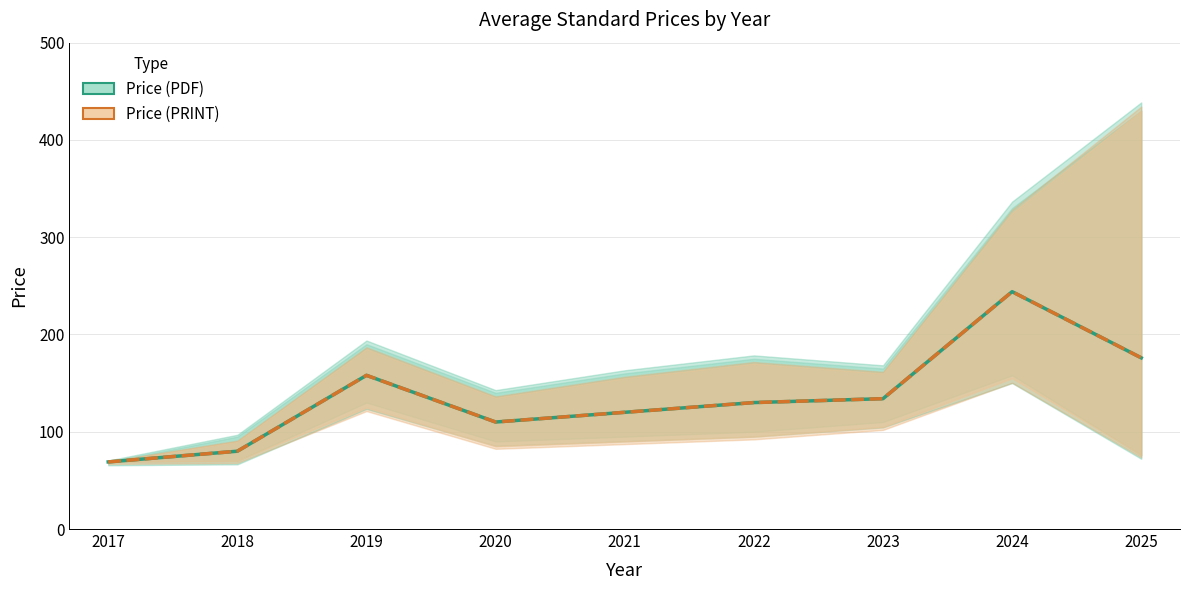

At which label does Avg Price (PDF) reach its minimum?

2017